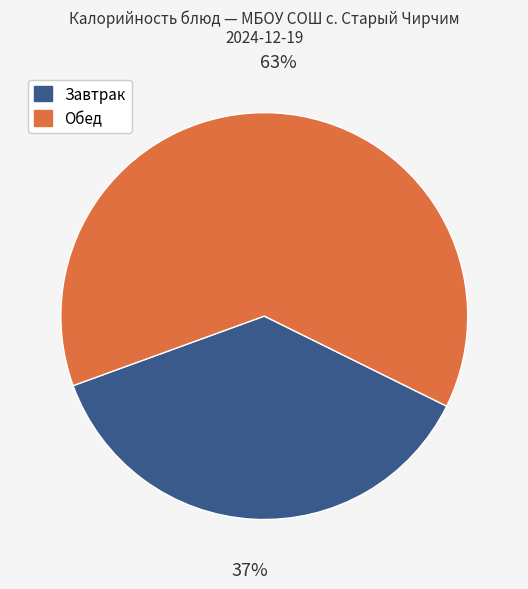

Do Обед and Завтрак together represent more than half of the pie?

Yes